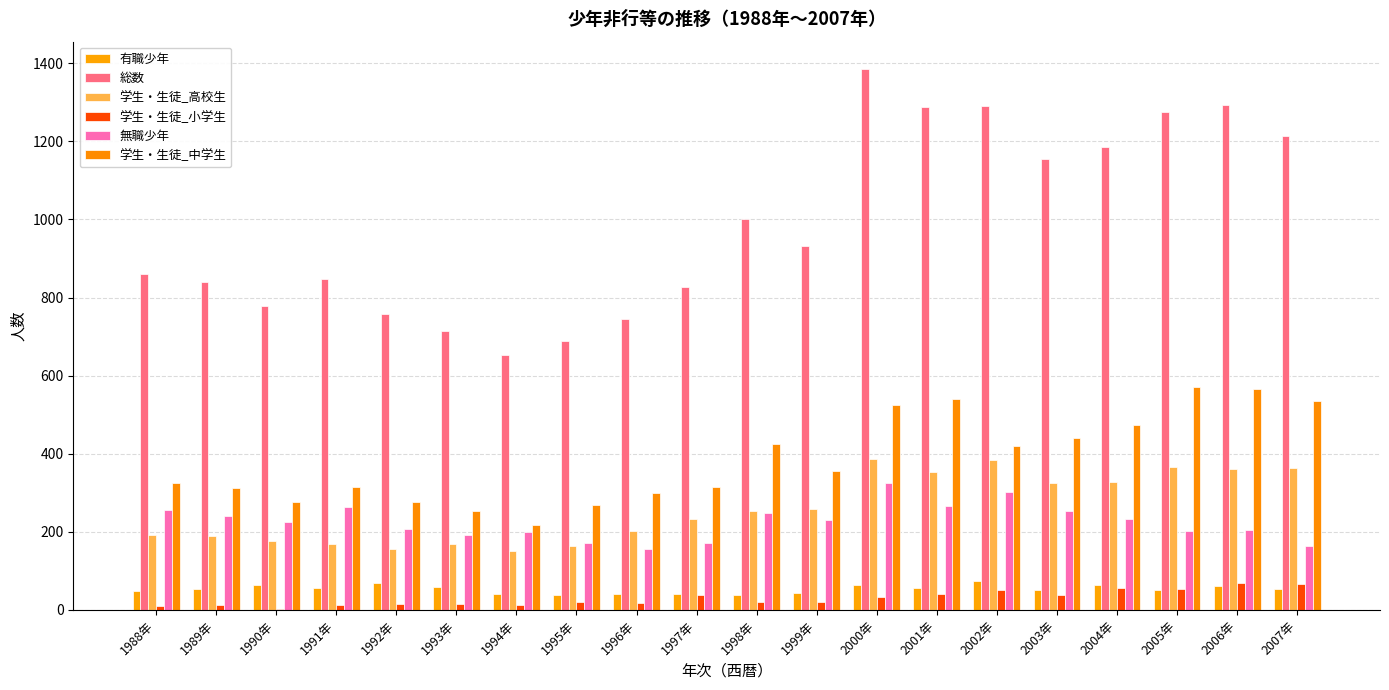

Does the chart contain stacked bars?

No